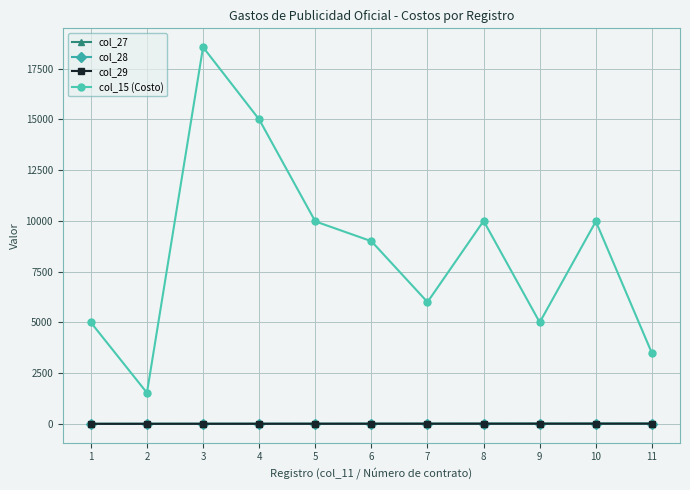

What is the difference between the maximum and minimum values in the col_28 series?

10.0